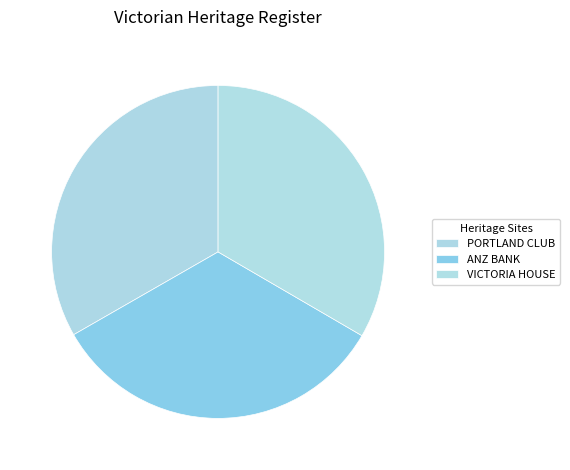

The VICTORIA HOUSE slice represents 33% of the pie. True or false?

True